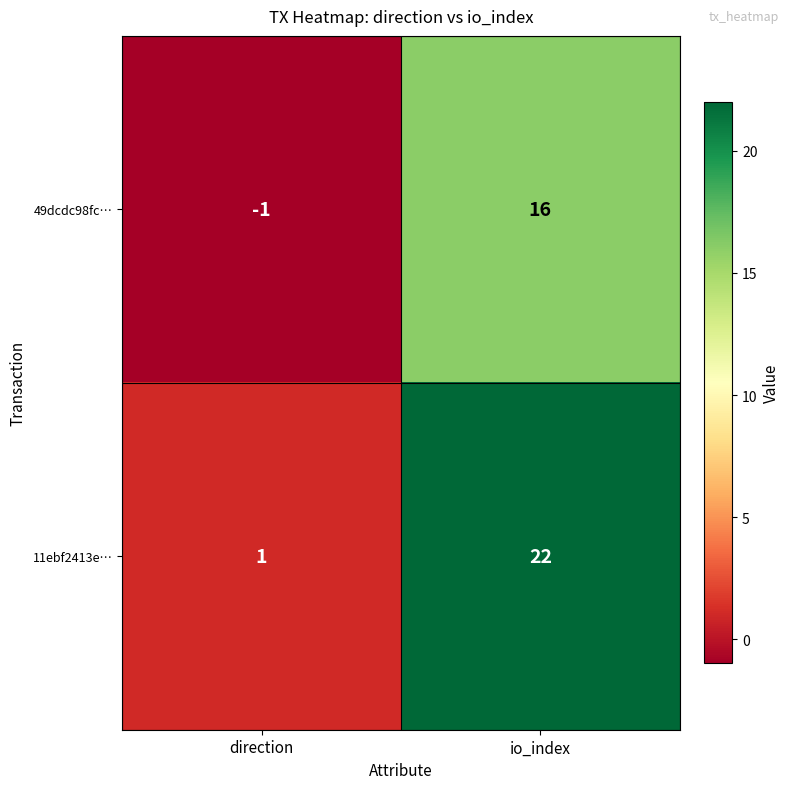

Reading left to right, transcribe all the data shown in this chart.

49dcdc98fc…: -1	16
11ebf2413e…: 1	22